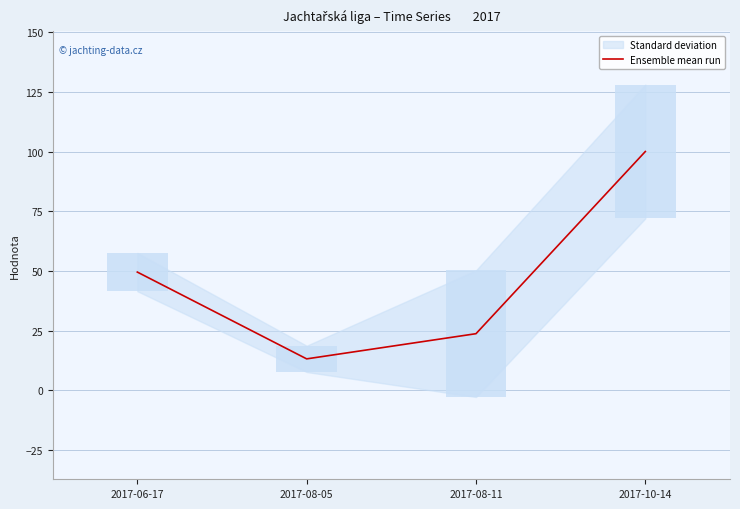

Approximately how many times larger is the value at 2017-06-17 compared to 2017-08-11?

2.1